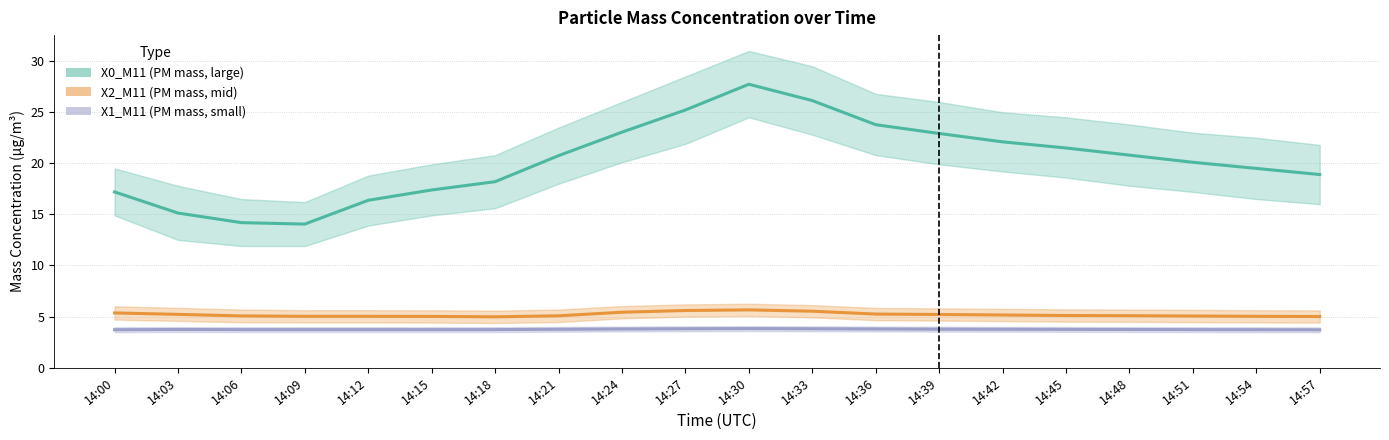

Which series has the widest spread of values?

X0_M11 (PM mass, large)